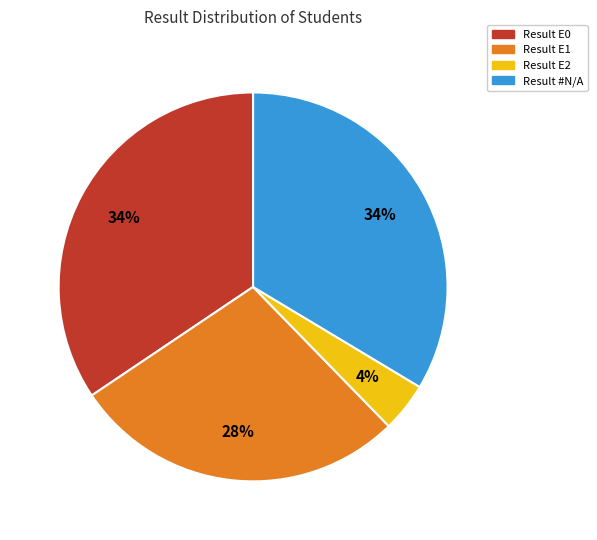

To the nearest percent, what is the average slice percentage?

25%